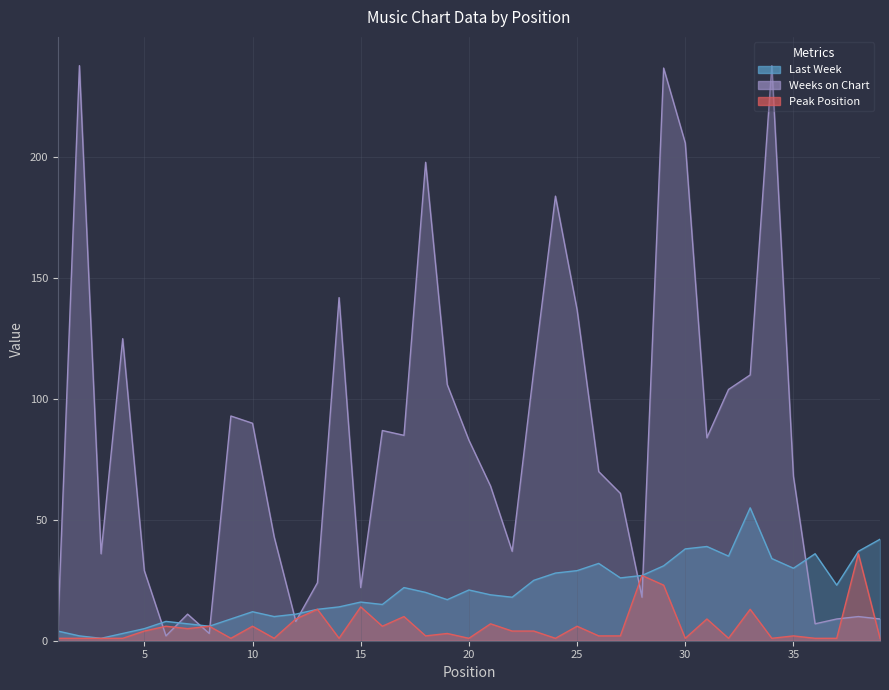

What are all the series names shown in the legend?

Last Week, Weeks on Chart, Peak Position